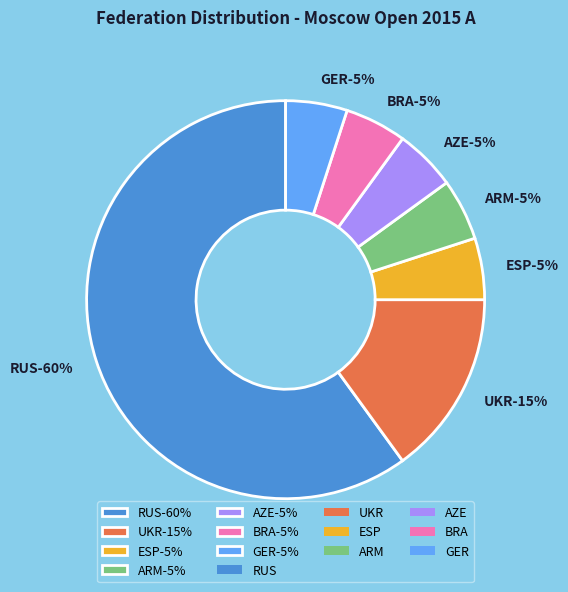

Is RUS the majority of the pie?

Yes